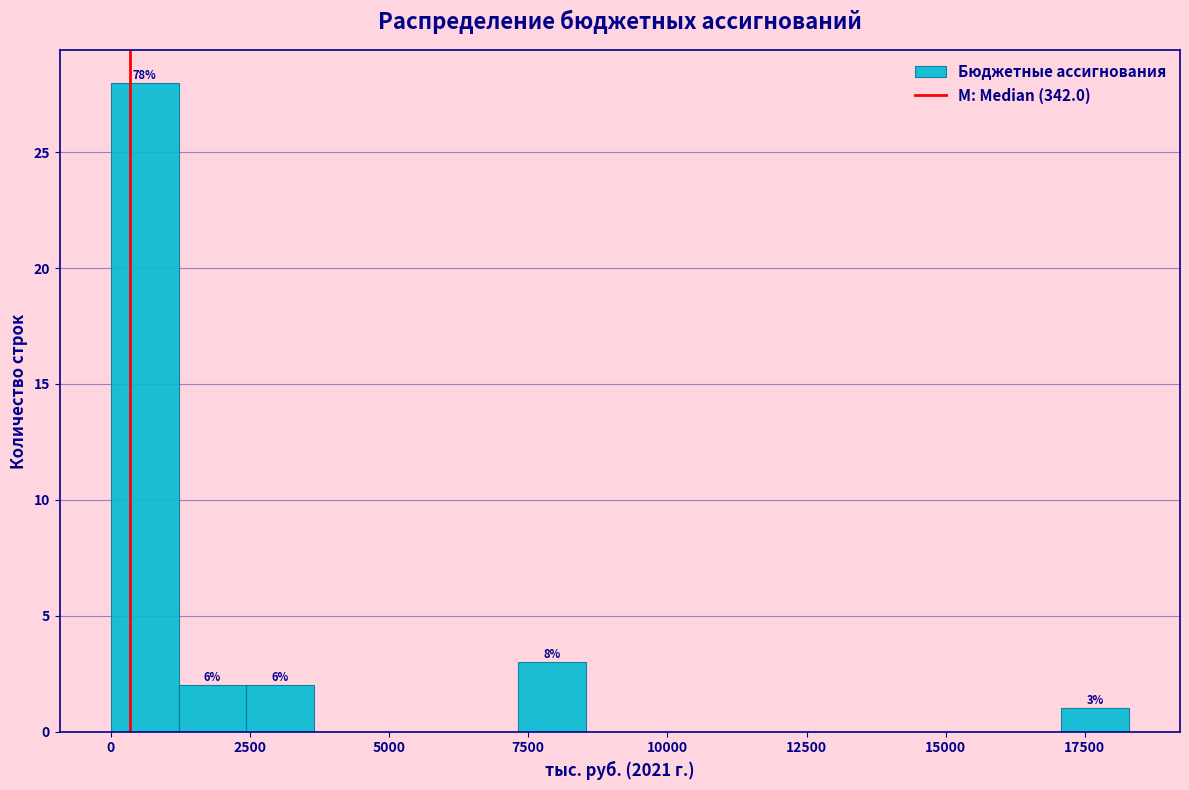

Around what value on the x-axis is the tallest bar? Give the approximate position of its centre, as read against the axis.

500